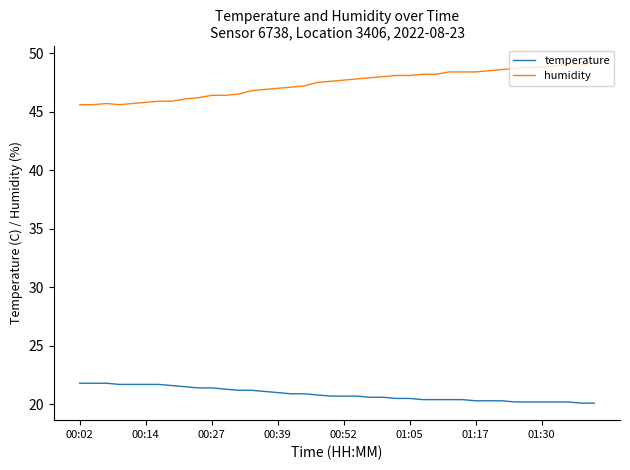

What is the sum of all humidity values?

1896.3